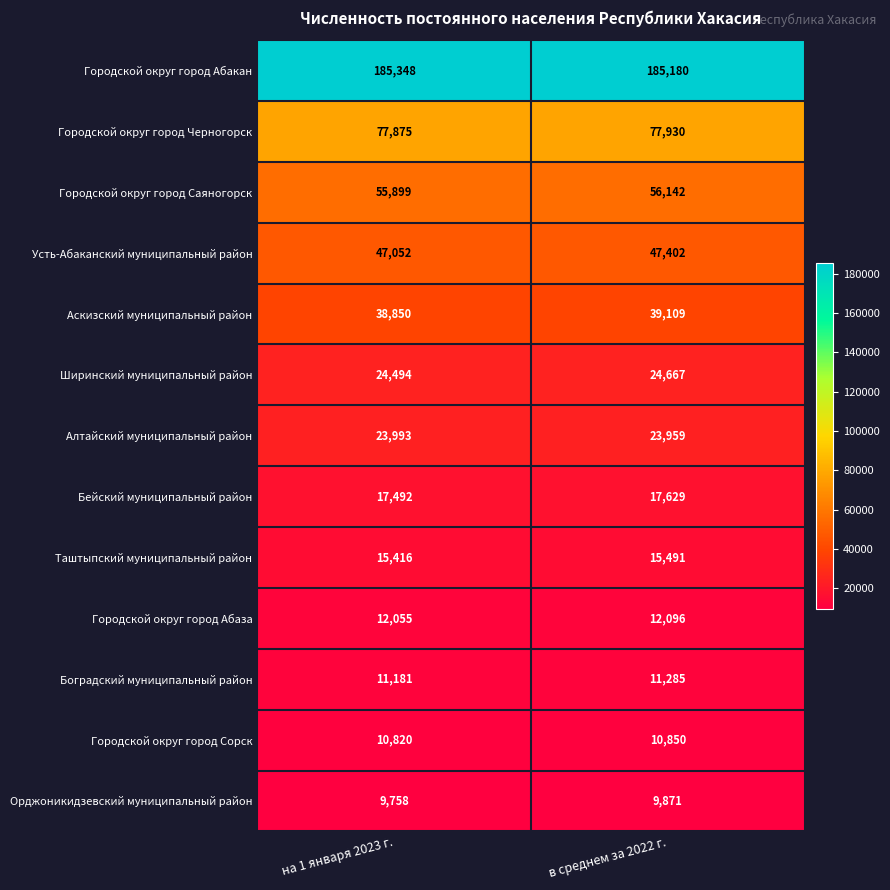

What value does the Городской округ город Сорск series have at в среднем за 2022 г., to the nearest 5?

10850